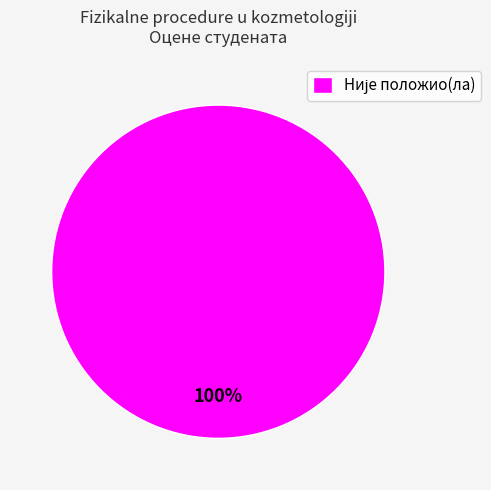

Is there any slice that represents more than half of the pie?

Yes